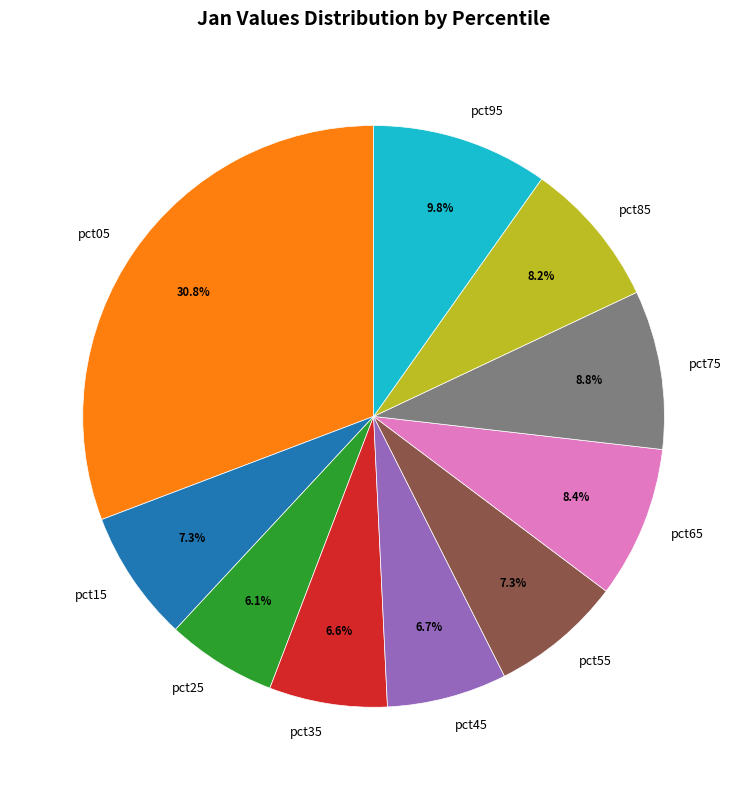

To the nearest percent, what percentage of the pie is pct55?

7%